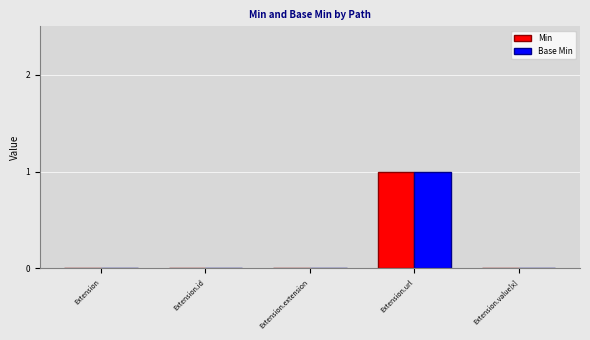

Which category has the highest value across all series?

Extension.url